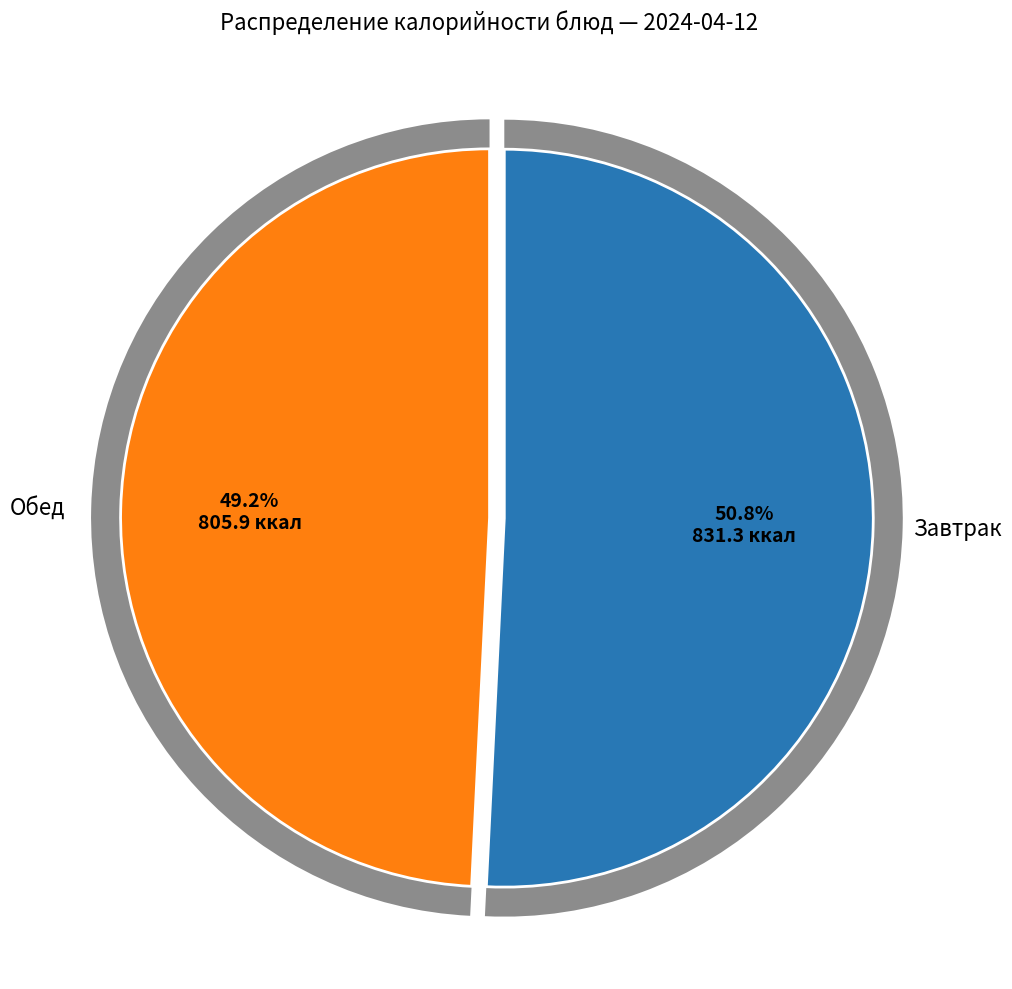

Does any single category account for the majority?

No